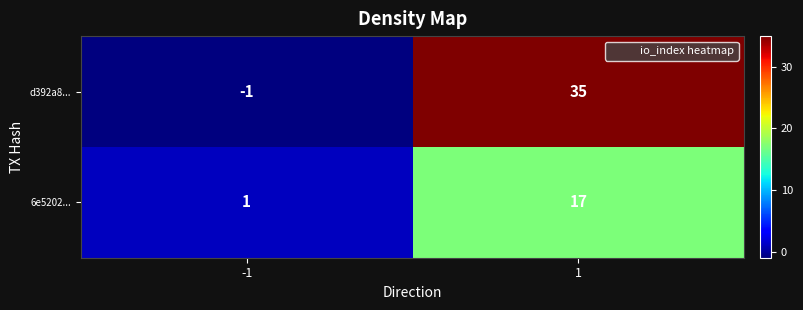

What is the difference between the d392a8... values at -1 and 1?

36